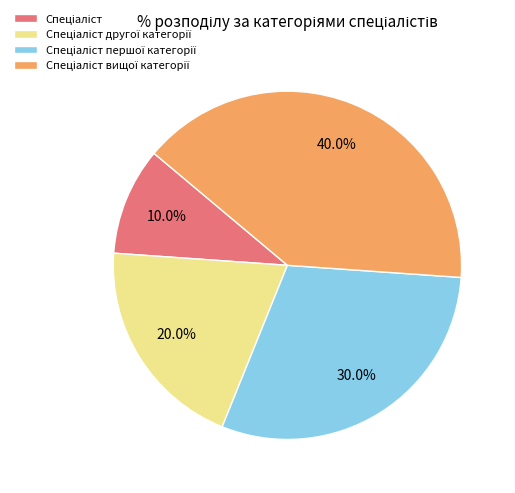

Is there any slice that represents more than half of the pie?

No